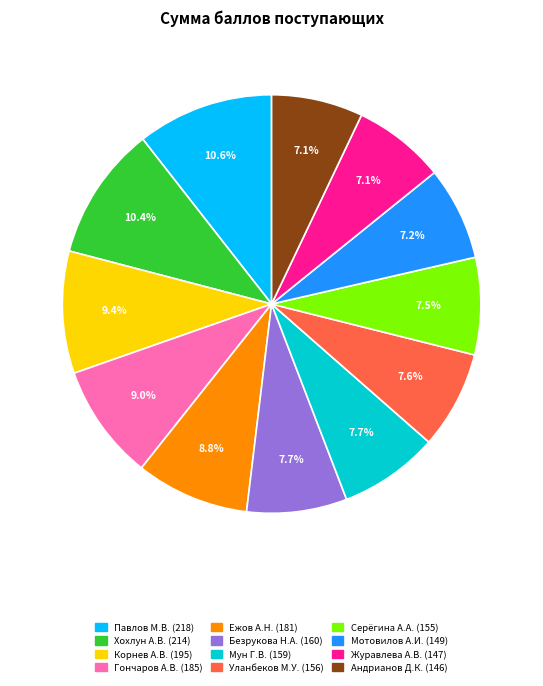

Is there any slice that represents more than half of the pie?

No